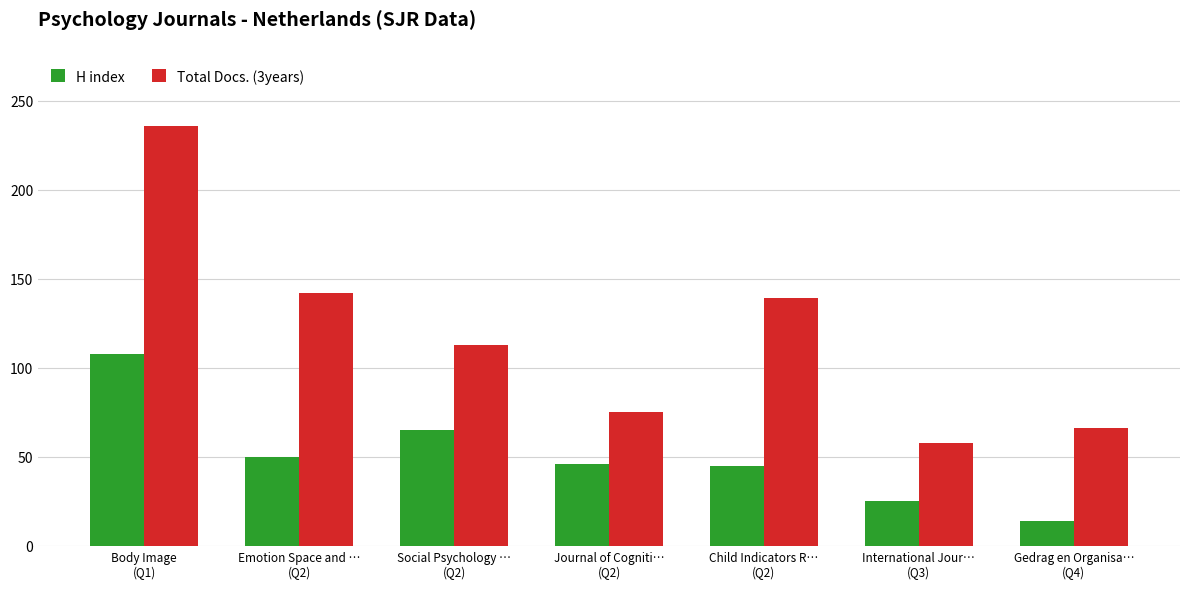

Which series has the widest spread of values?

Total Docs. (3years)